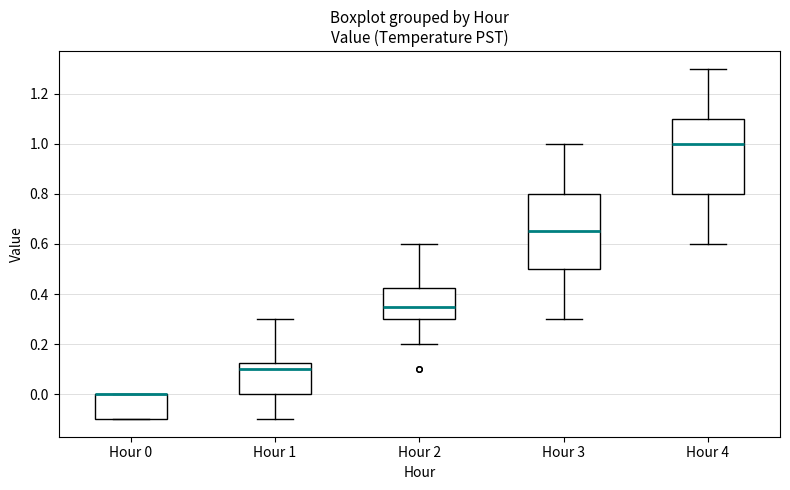

Reading left to right, transcribe this box plot: for each box, give where its median line is, the range the box spans, and where its two whiskers end, as read against the y-axis. The values are not printed on the chart, so give them approximately, as read against the axis.

Hour 0: median 0.00 (drawn on the box's upper edge), box -0.10 to 0.00, whiskers -0.10 to 0.00
Hour 1: median 0.10, box 0.00 to 0.12, whiskers -0.10 to 0.30
Hour 2: median 0.36, box 0.30 to 0.42, whiskers 0.20 to 0.60
Hour 3: median 0.66, box 0.50 to 0.80, whiskers 0.30 to 1.00
Hour 4: median 1.00, box 0.80 to 1.10, whiskers 0.60 to 1.30